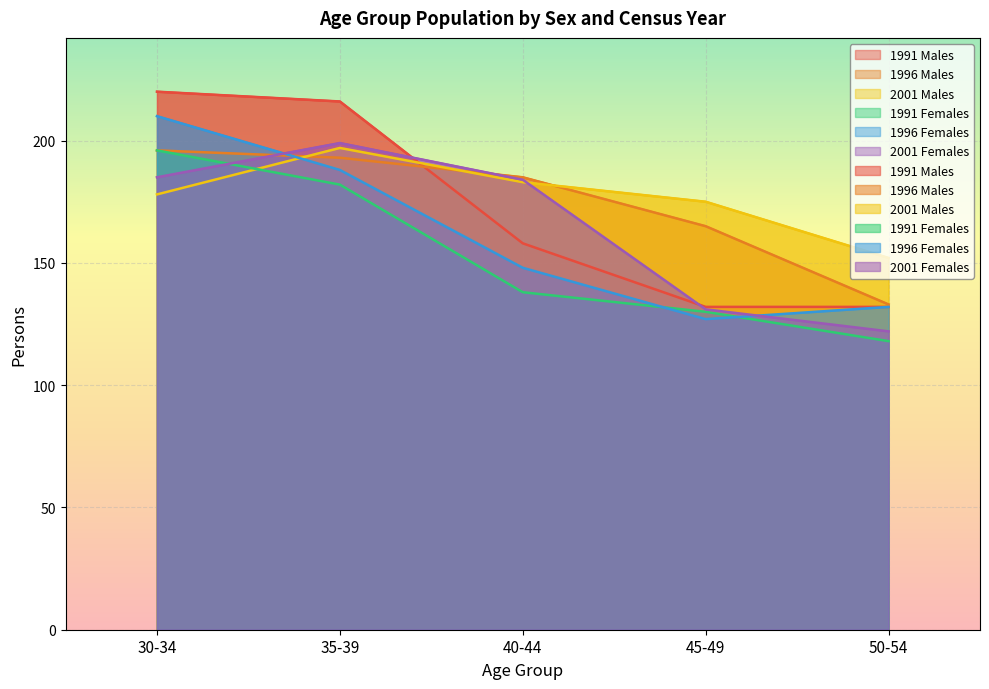

What is the difference between the highest and lowest values at 50-54?

34